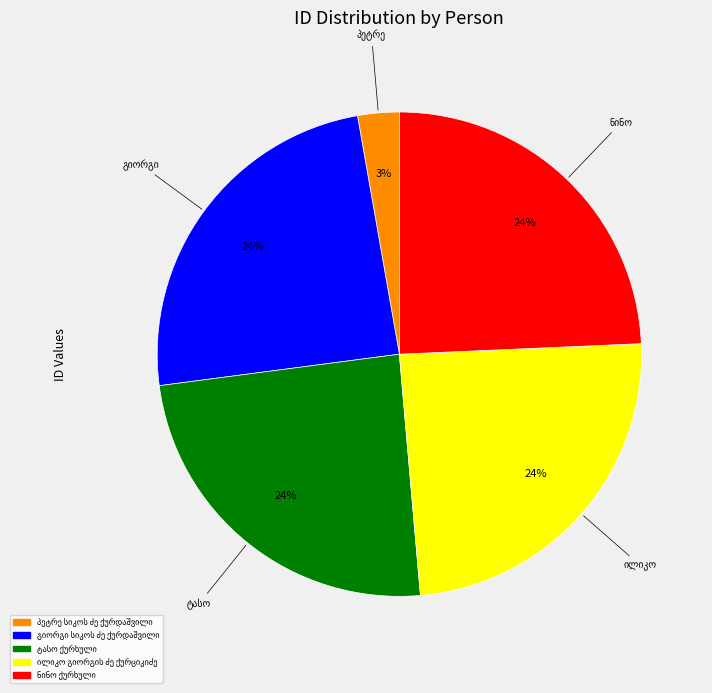

Is there a majority slice in this chart?

No